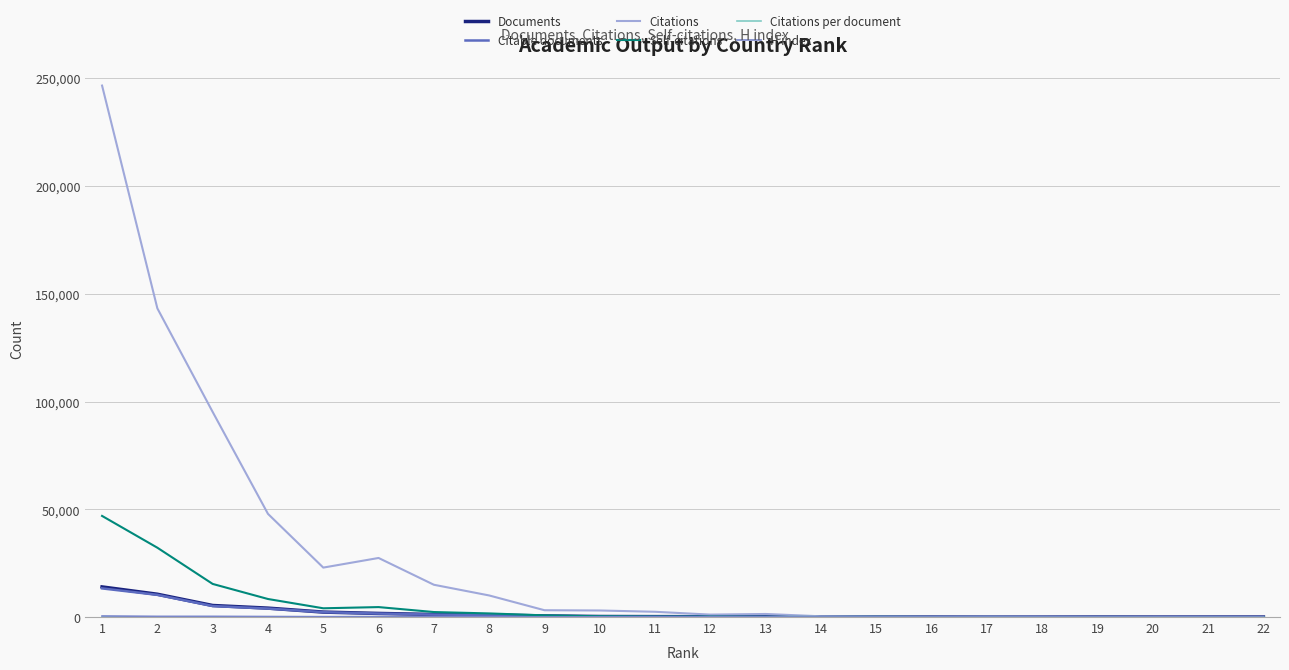

What is the difference between the Citations values at 21 and 5?

22897.0